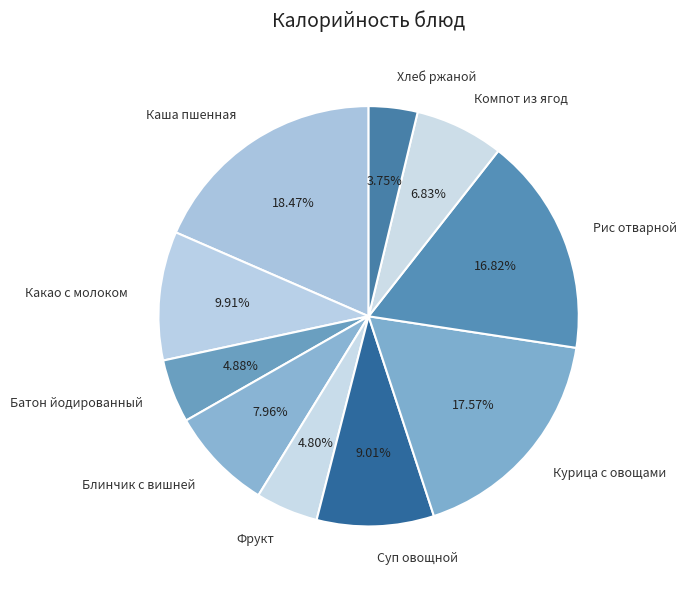

What is the largest slice in the pie chart?

Каша пшенная